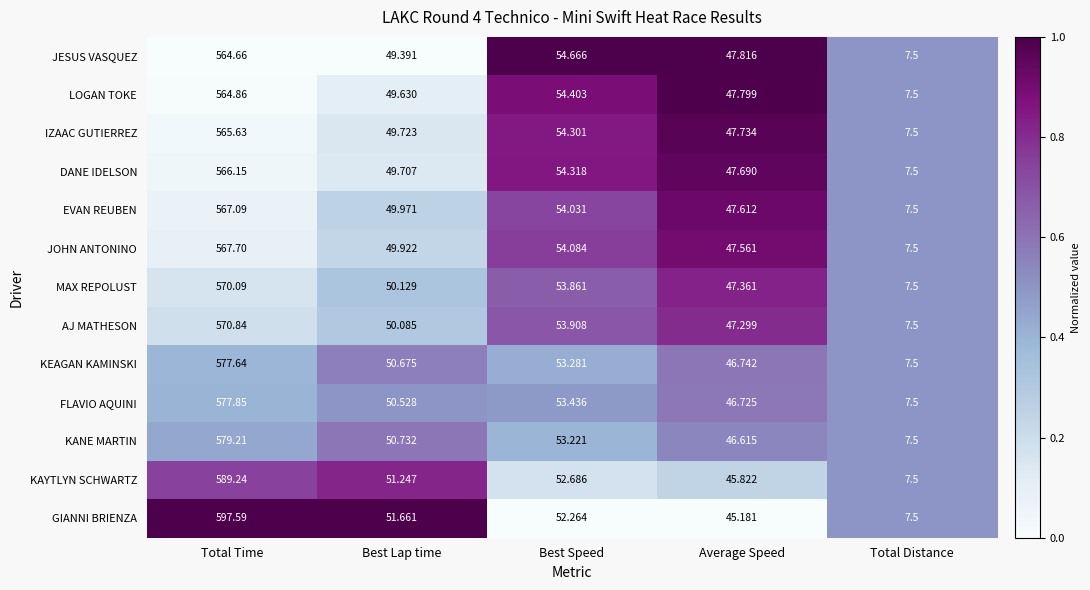

Rank the series by their maximum value, from highest to lowest.

GIANNI BRIENZA, KAYTLYN SCHWARTZ, KANE MARTIN, FLAVIO AQUINI, KEAGAN KAMINSKI, AJ MATHESON, MAX REPOLUST, JOHN ANTONINO, EVAN REUBEN, DANE IDELSON, IZAAC GUTIERREZ, LOGAN TOKE, JESUS VASQUEZ